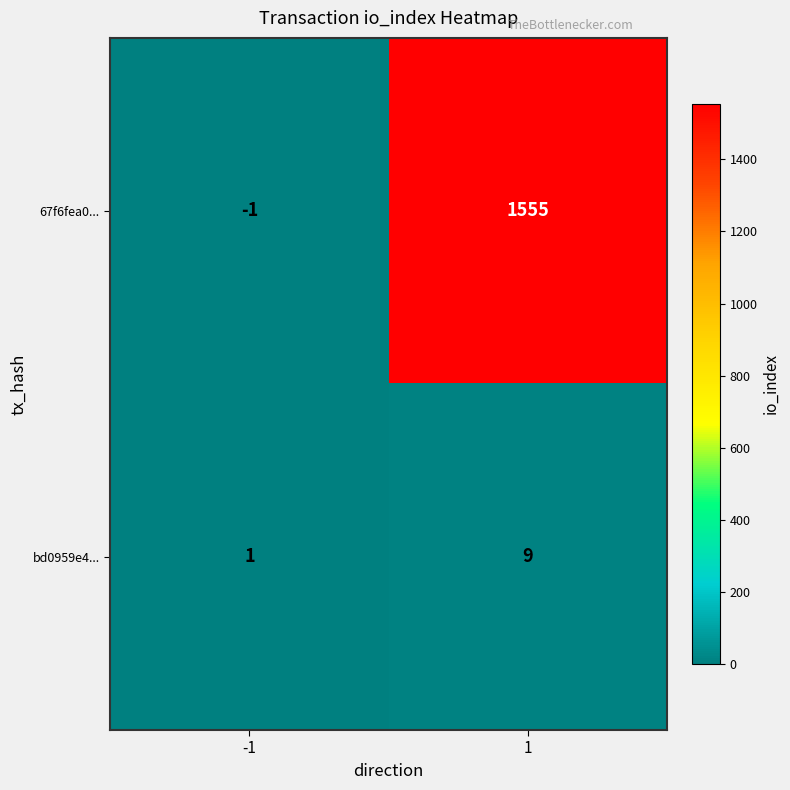

What is the difference between the highest and lowest values at 1?

1546